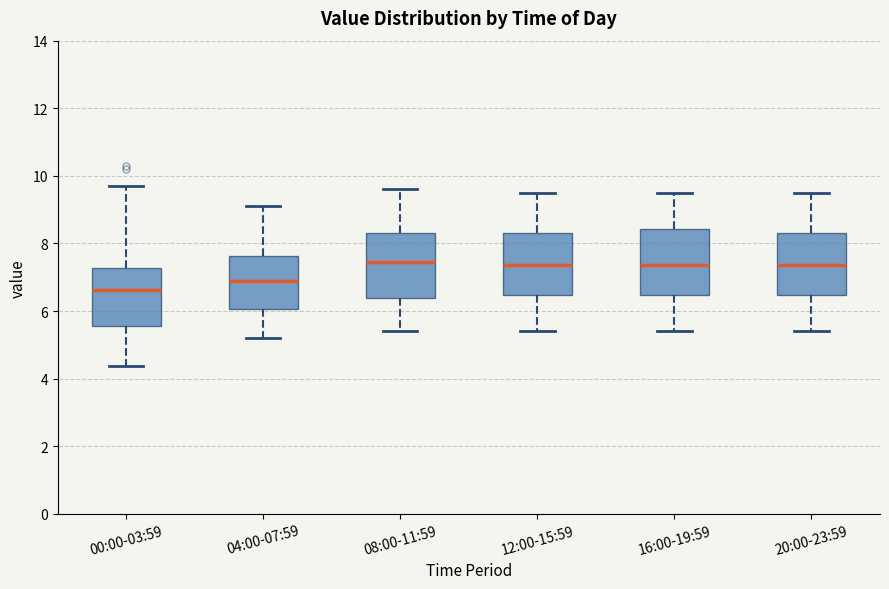

Which box has the lowest median line?

00:00-03:59